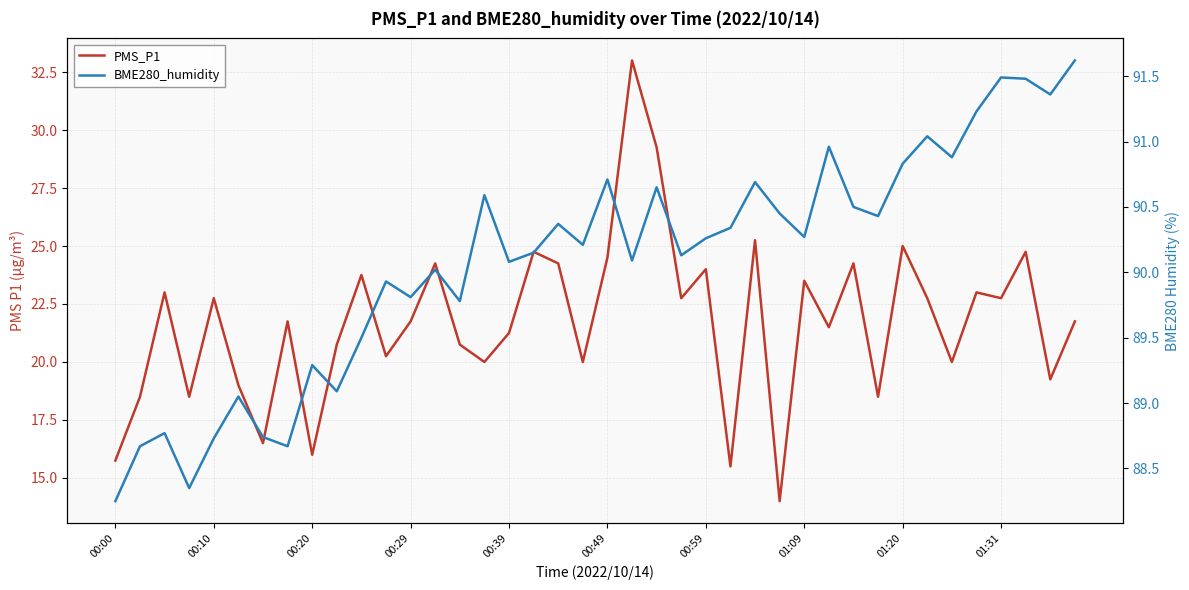

How many values in the BME280_humidity series are below 90?

14